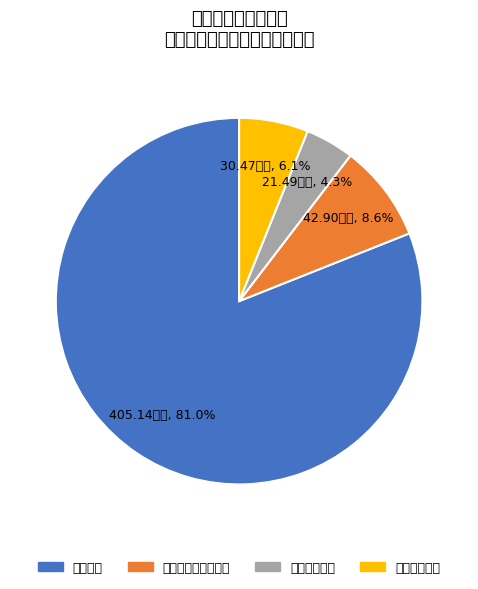

What is the change in value from 卫生健康支出 to 住房保障支出?

+9.0